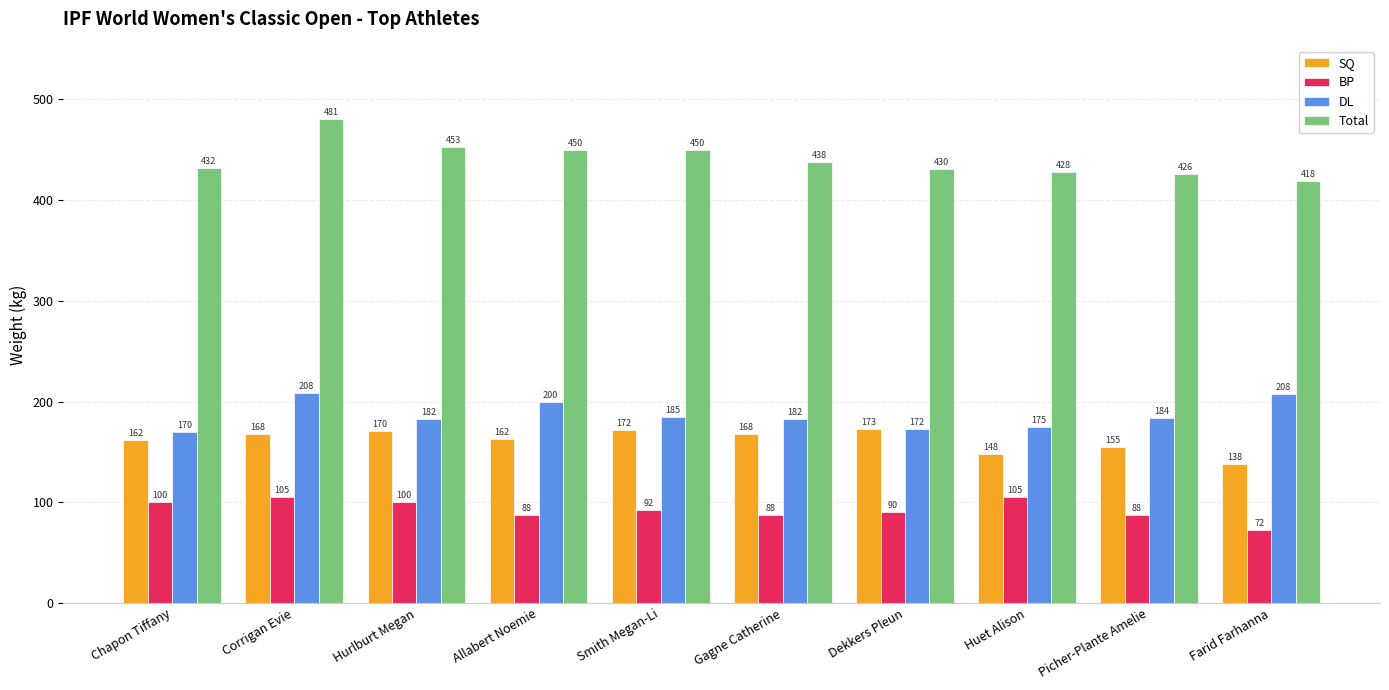

What is the sum of all DL values?

1867.5